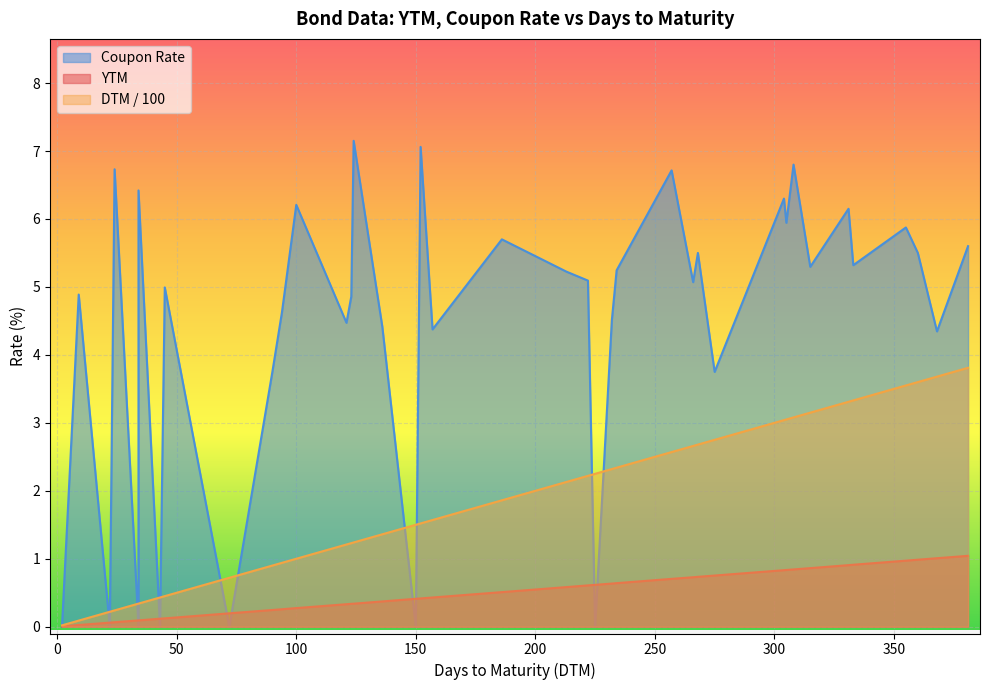

What is the difference between the Coupon Rate values at 232 and 331?

1.6